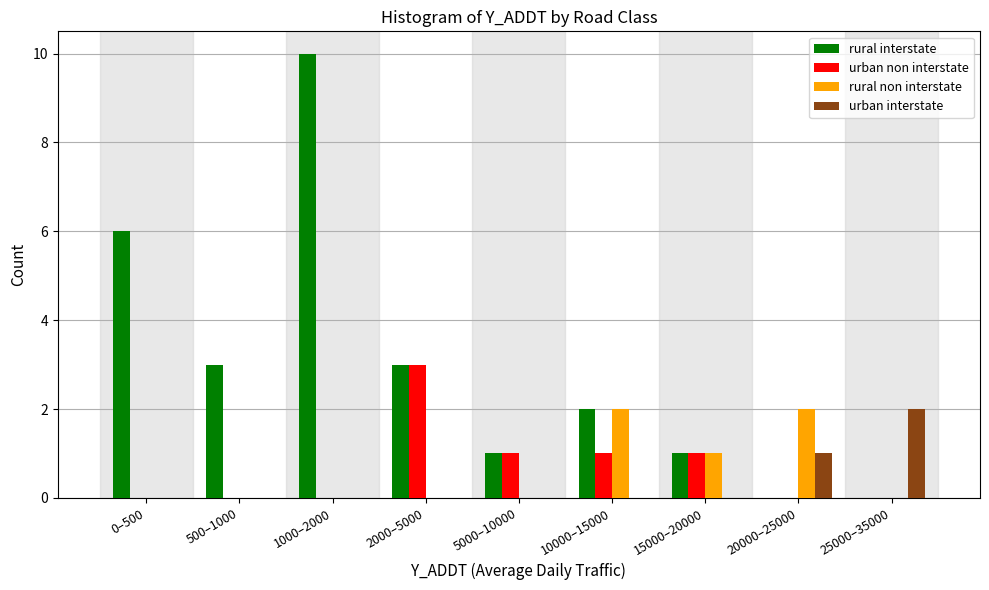

At which label is rural interstate closest to 5?

0–500